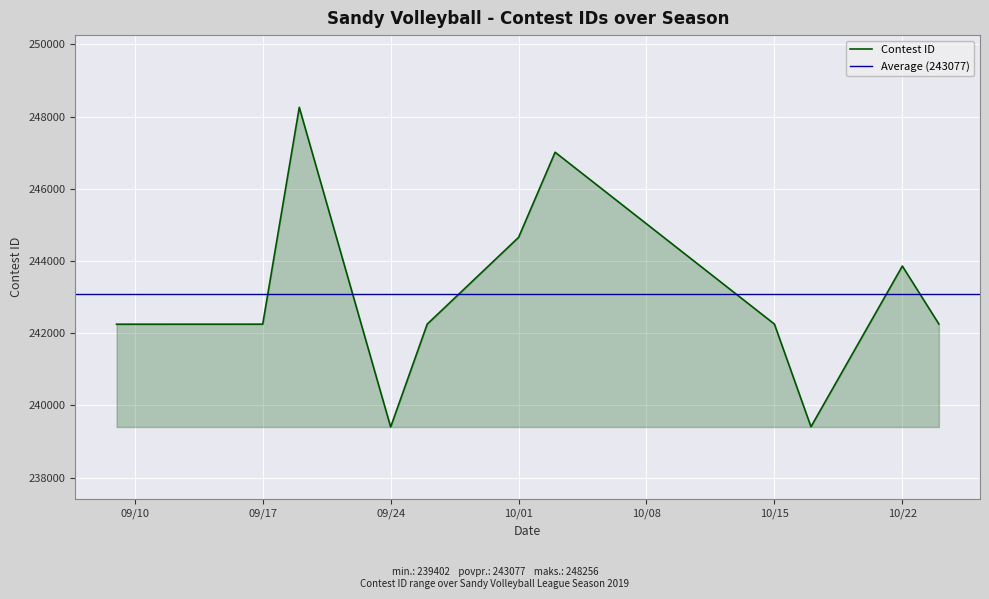

What is the lowest value of the Contest ID series?

239402